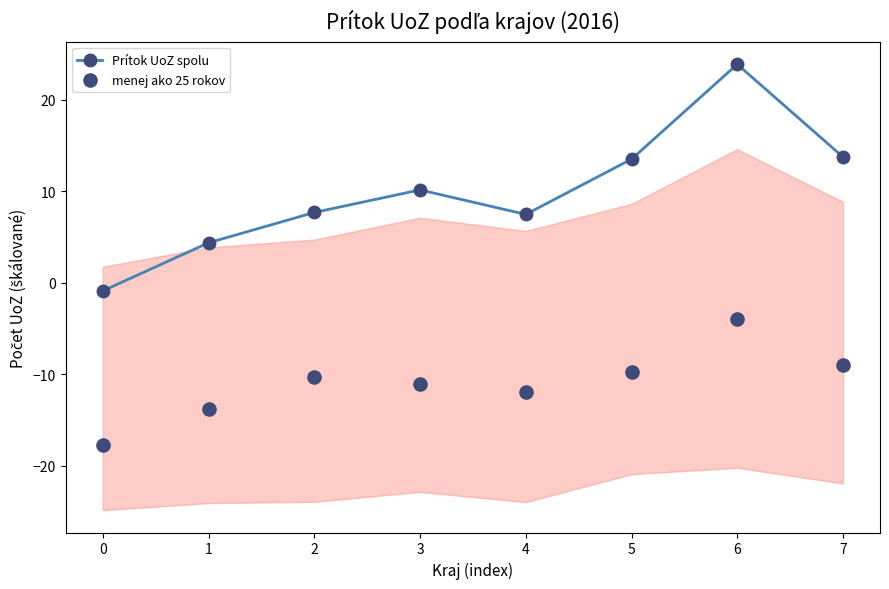

True or false: Prítok UoZ spolu has a value of 1.9 at 2.

False